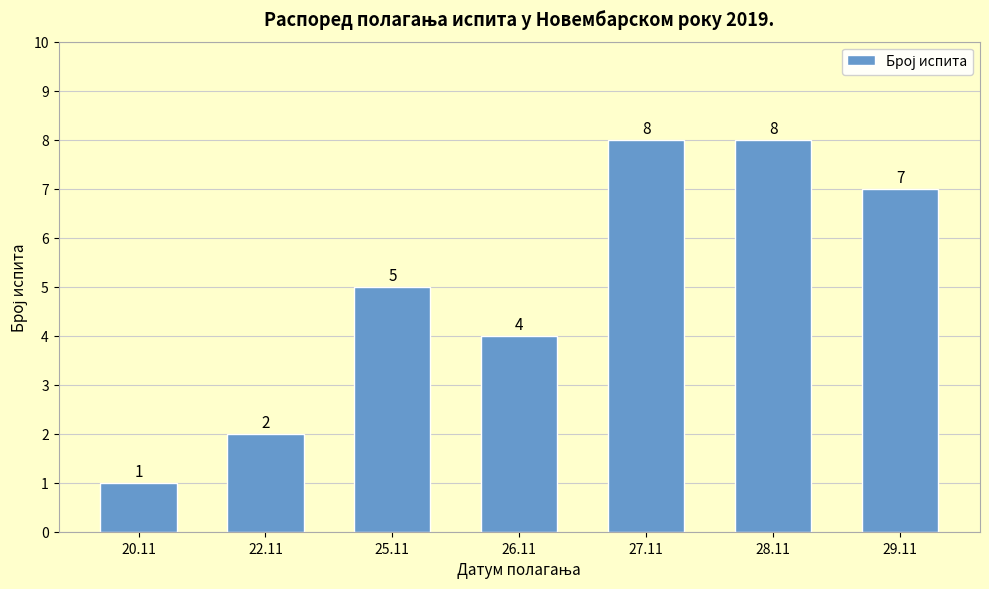

The chart shows a value of 2 at 26.11. True or false?

False